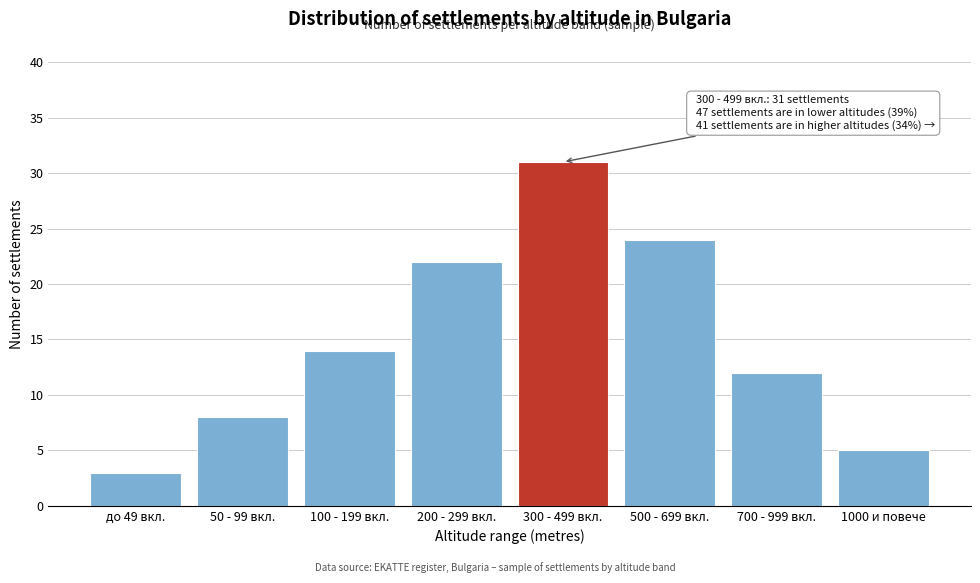

Reading right to left, list all the values displayed in this chart.

1000 и повече=5	700 - 999 вкл.=12	500 - 699 вкл.=24	300 - 499 вкл.=31	200 - 299 вкл.=22	100 - 199 вкл.=14	50 - 99 вкл.=8	до 49 вкл.=3